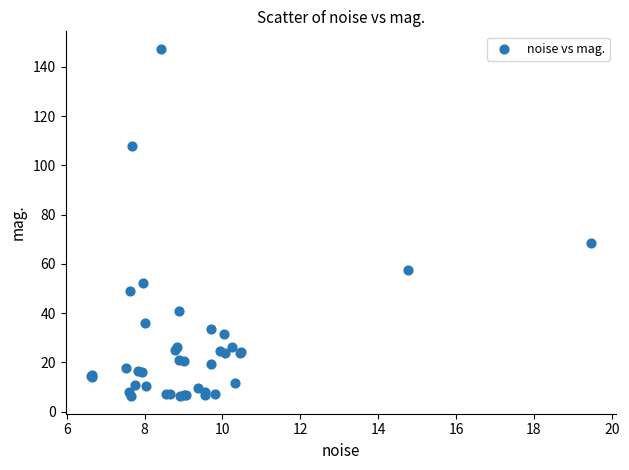

What Y value in the scatter plot is closest to 76?

68.4